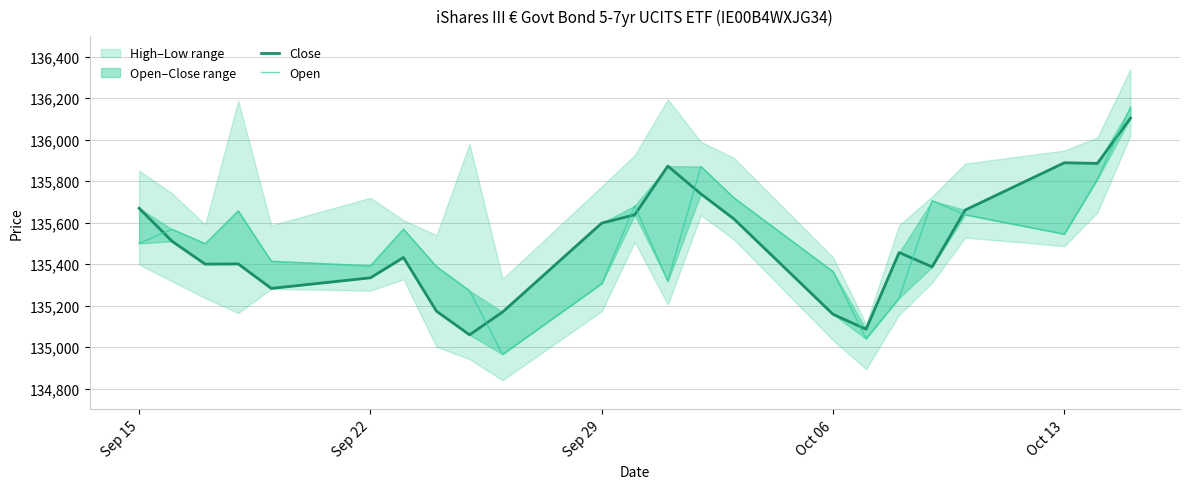

How many intersections are there between Open and Close?

9